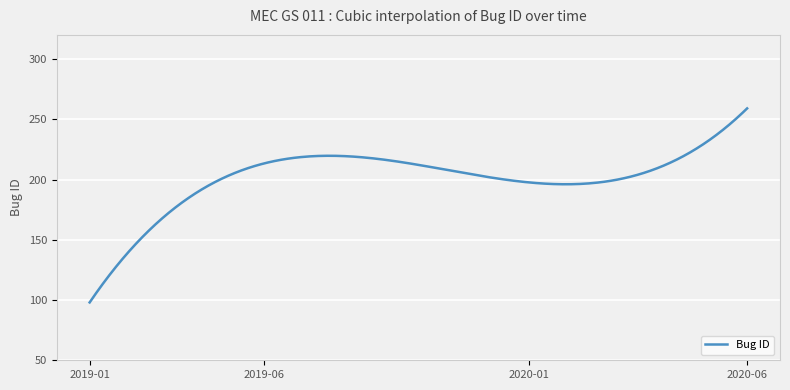

What is the difference between the maximum and minimum values?

161.0